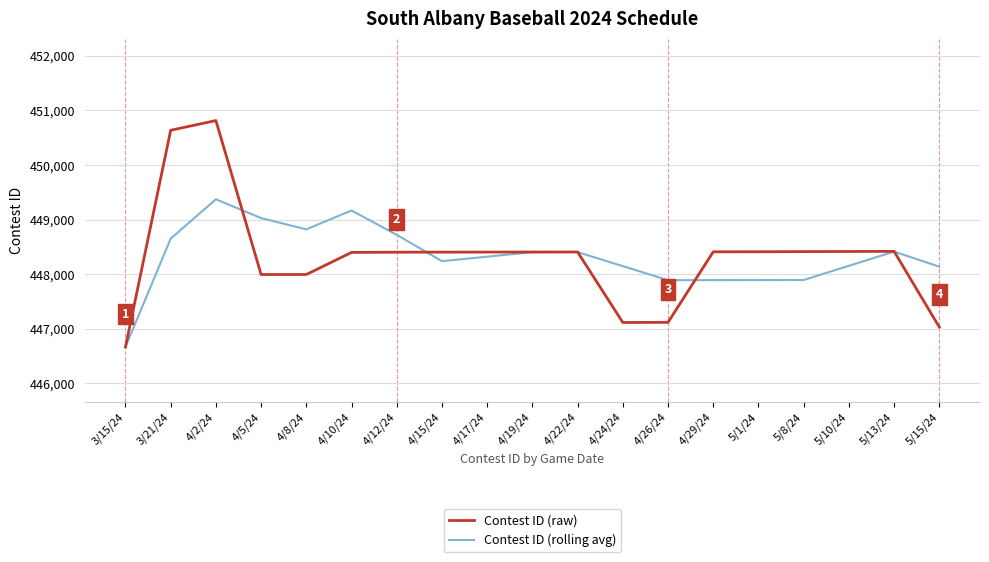

At how many categories does at least one series exceed 450389?

2